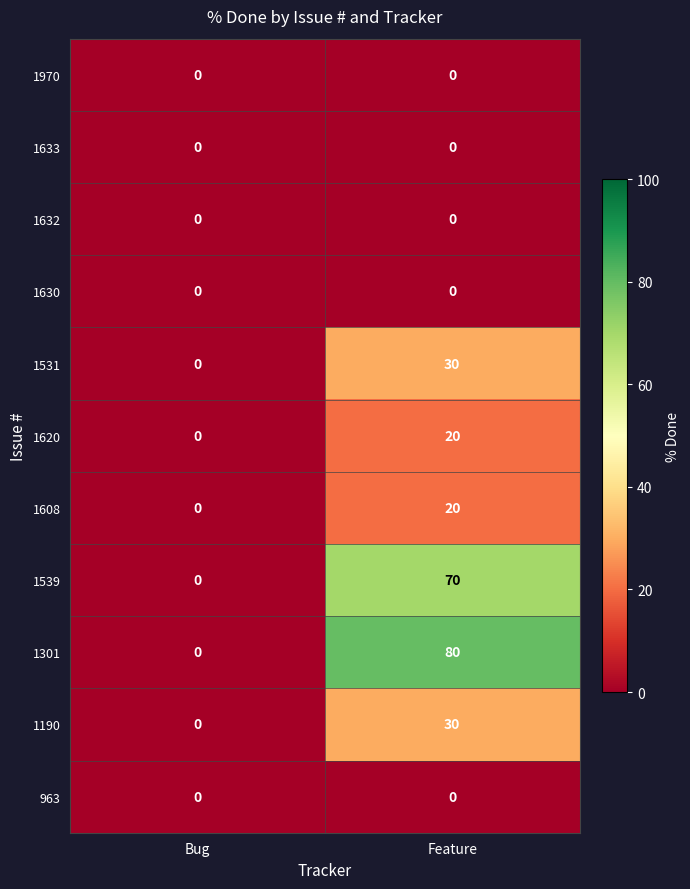

Reading left to right, extract all data points from this chart.

1970: Bug=0	Feature=0
1633: Bug=0	Feature=0
1632: Bug=0	Feature=0
1630: Bug=0	Feature=0
1531: Bug=0	Feature=30
1620: Bug=0	Feature=20
1608: Bug=0	Feature=20
1539: Bug=0	Feature=70
1301: Bug=0	Feature=80
1190: Bug=0	Feature=30
963: Bug=0	Feature=0